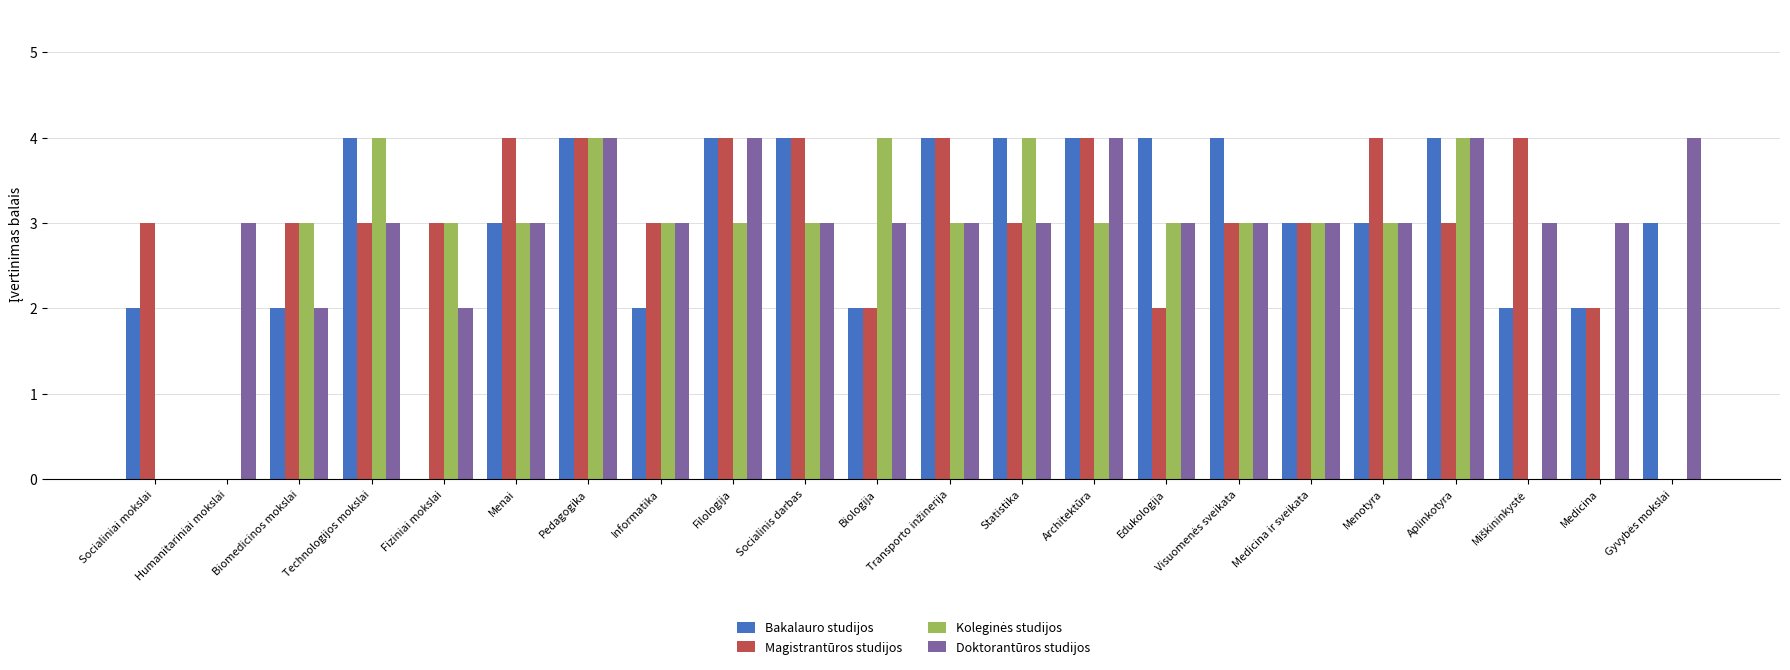

What is the highest value of the Magistrantūros studijos series?

4